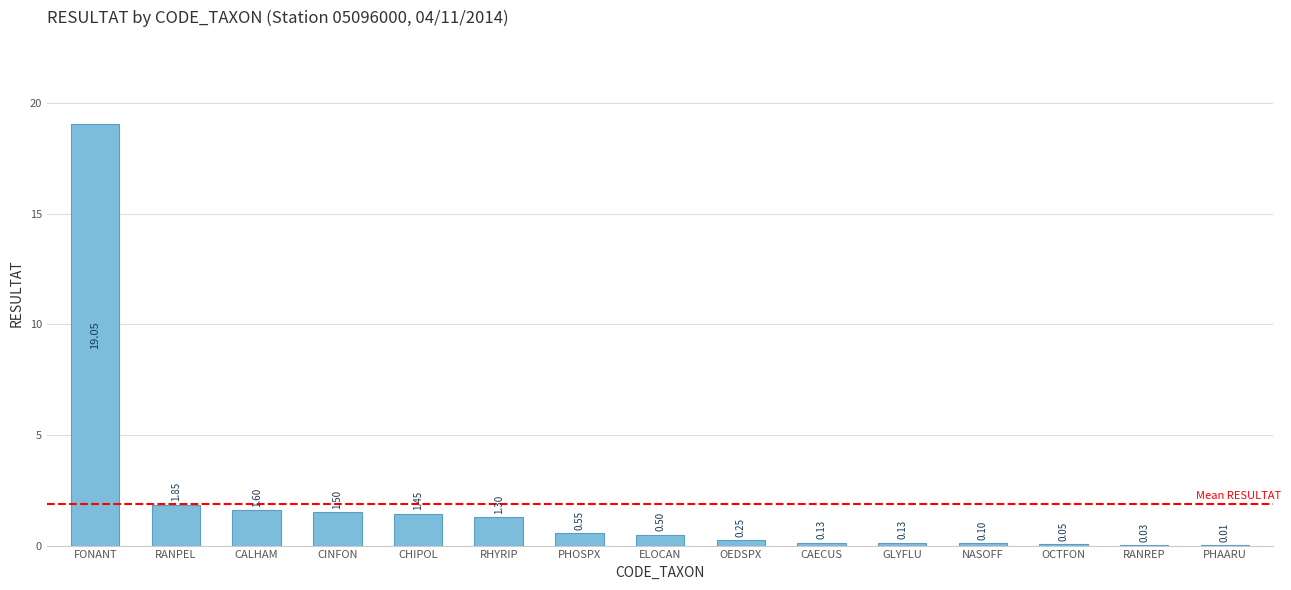

At which category does the chart reach its peak across all series?

FONANT